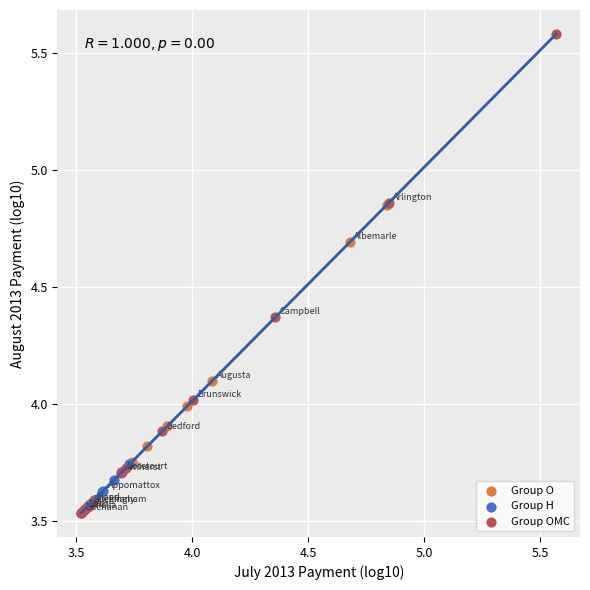

Which series has the largest Y range (max minus min)?

Group OMC